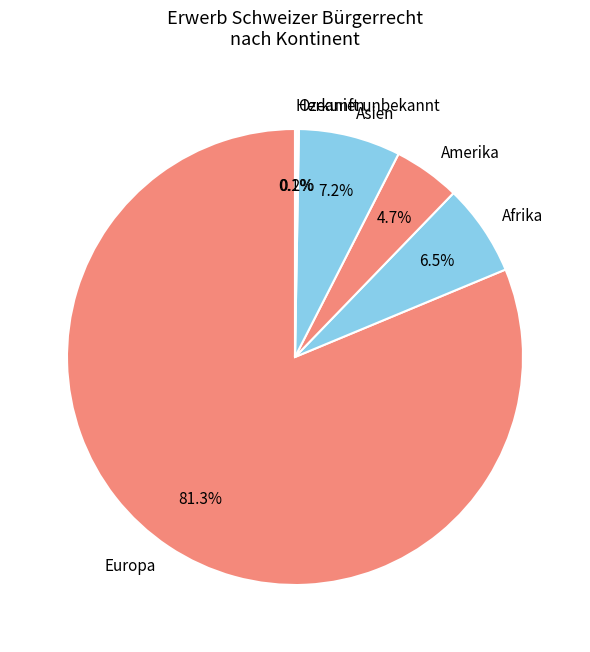

Which category accounts for the majority?

Europa